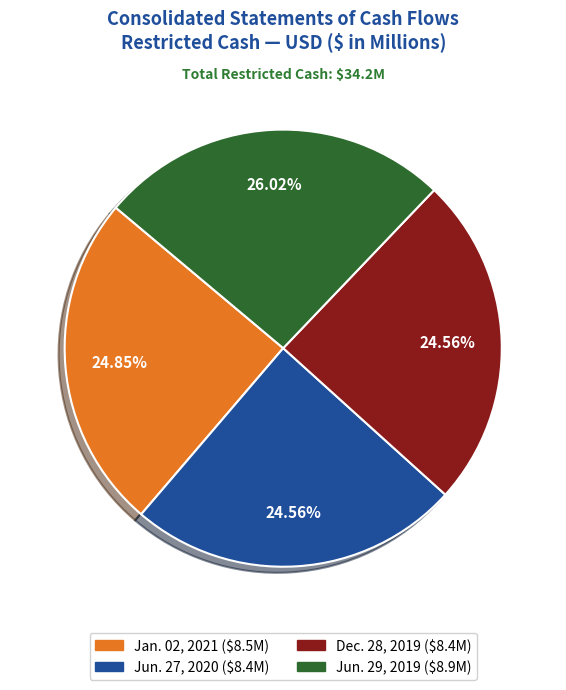

Does Jan. 02, 2021 represent more than half of the total?

No